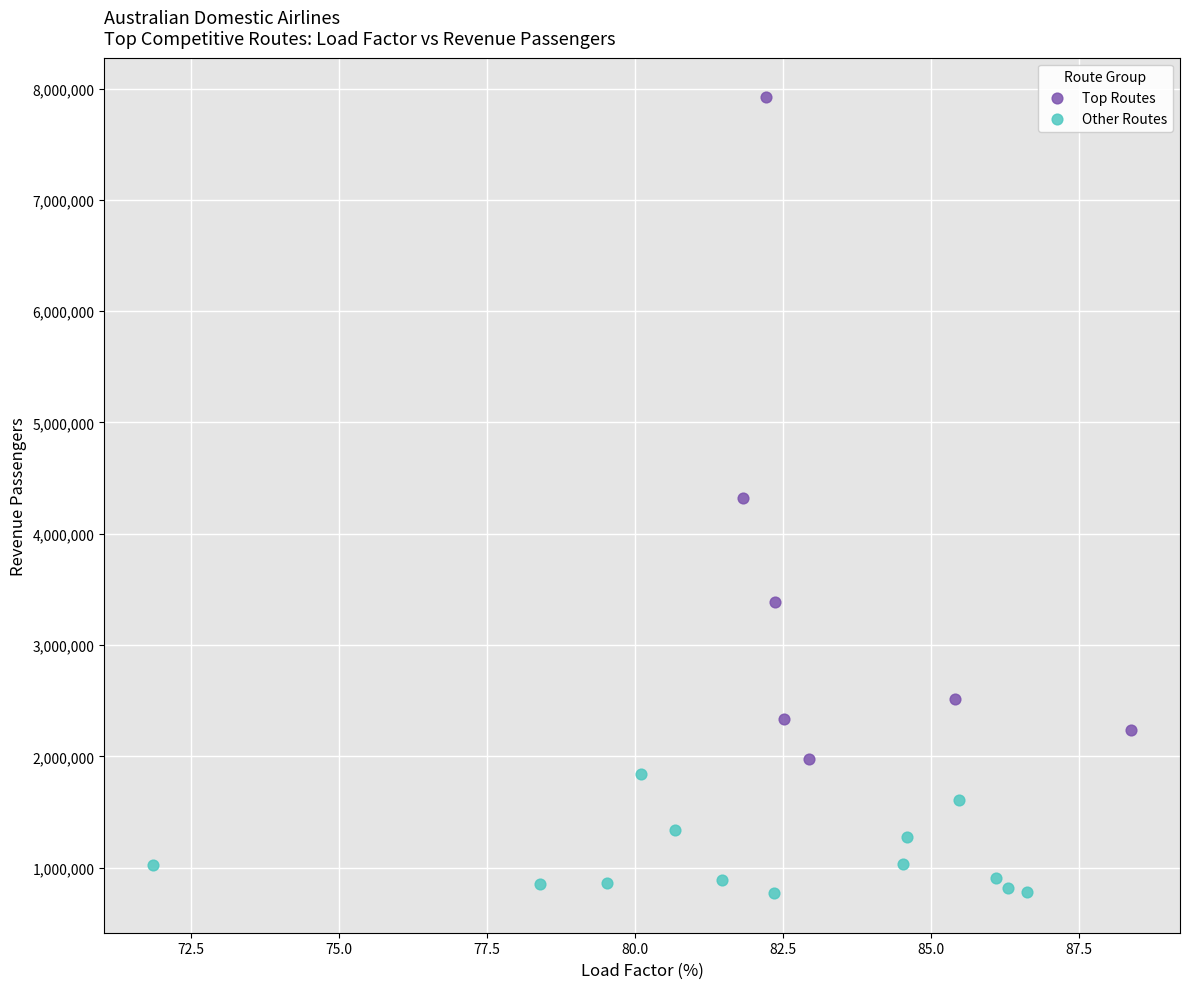

Which series contains the lowest Y value?

Other Routes